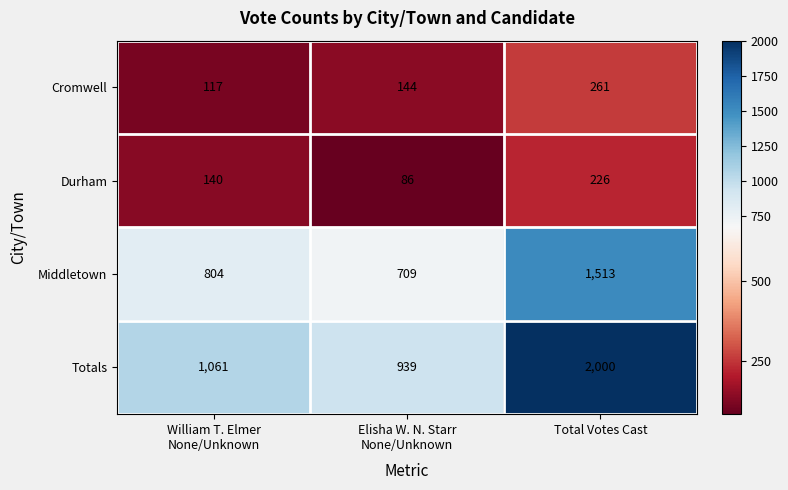

Count the Middletown values in the range 709 to 1513.

3